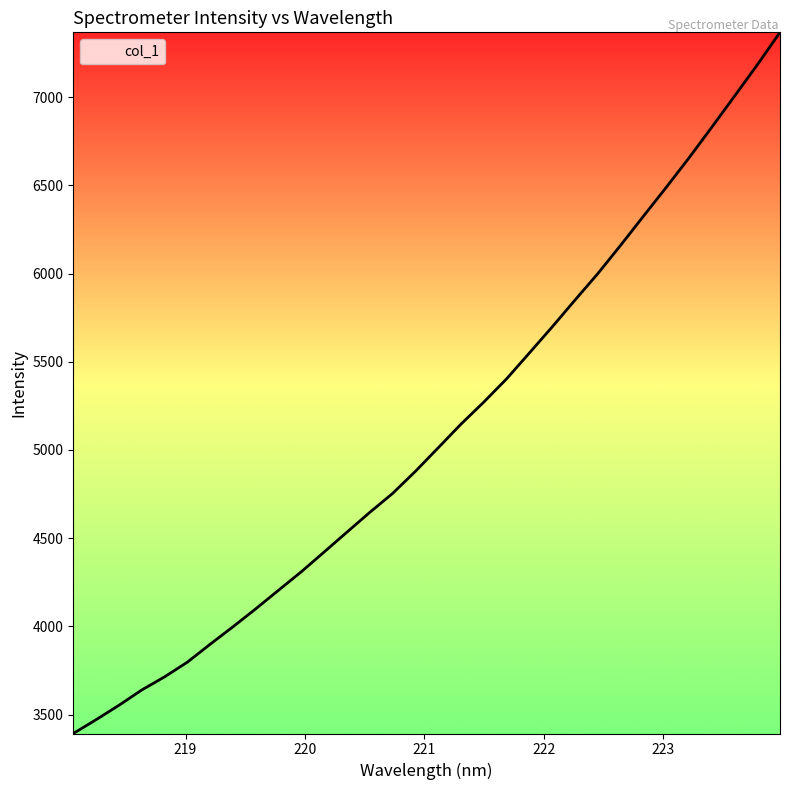

What is the difference between the maximum and minimum values?

3976.0